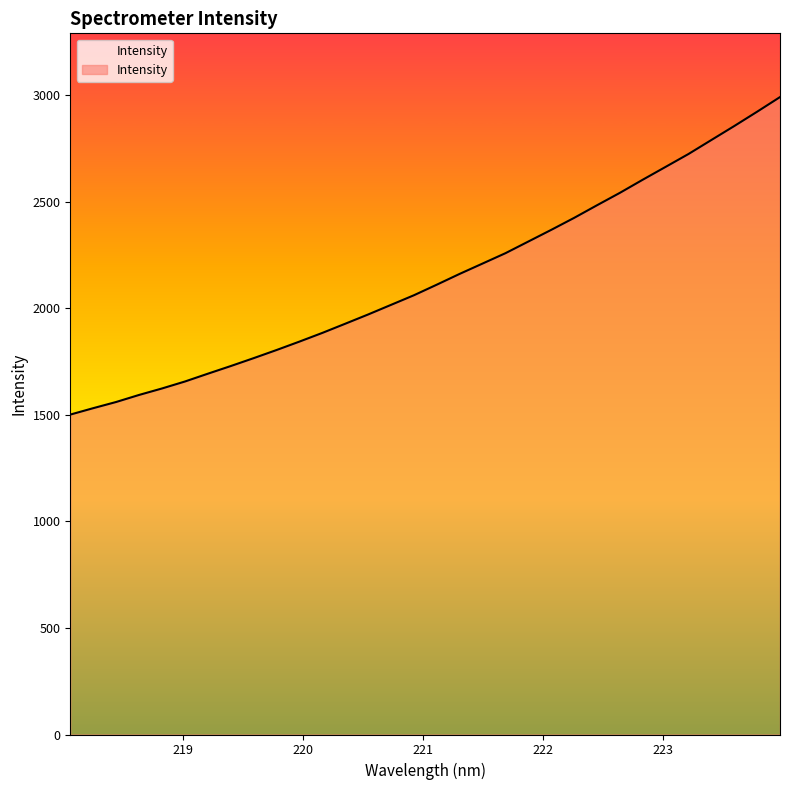

What is the smallest value displayed?

1501.0